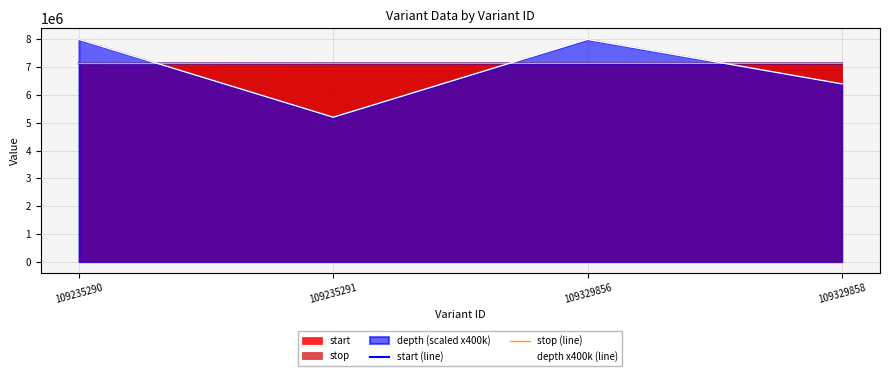

Reading left to right, what are all the values shown in this chart?

start (line): 7134725	7139266	7139372	7139760
stop (line): 7134726	7139267	7139373	7139761
depth x400k (line): 8000000	5200000	8000000	6400000